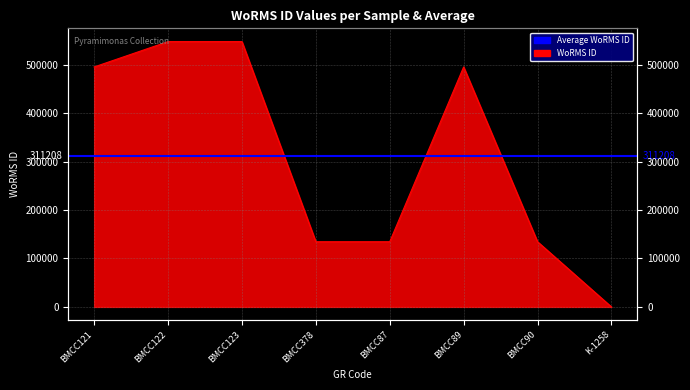

Where does the data first go above 495347?

BMCC122